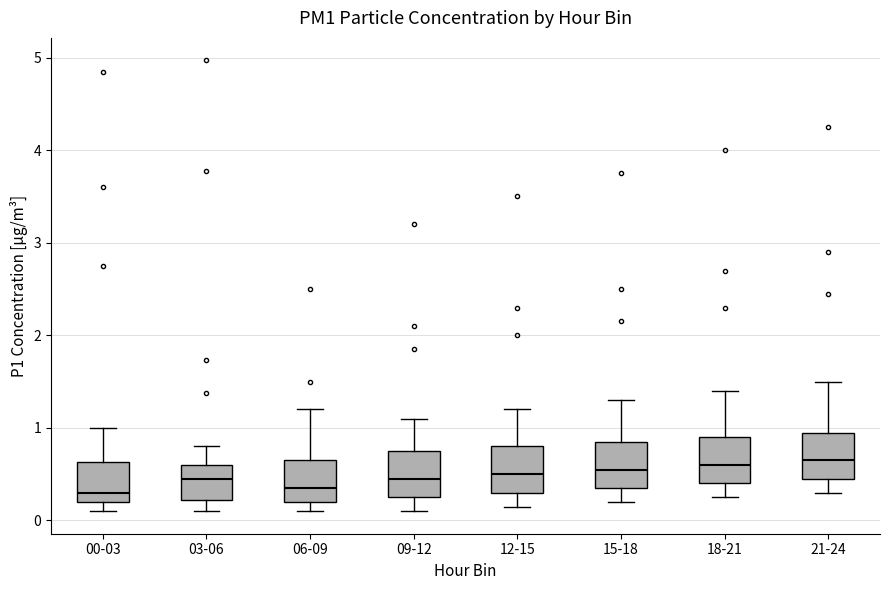

Where is the lower edge of the box for 00-03 on the y-axis? The values are not printed on the chart, so give them approximately, as read against the axis.

0.2